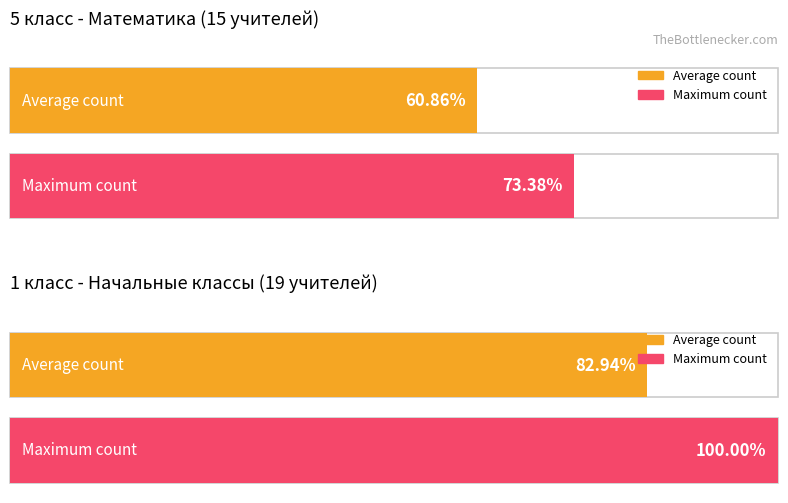

How many series are shown in this chart?

2